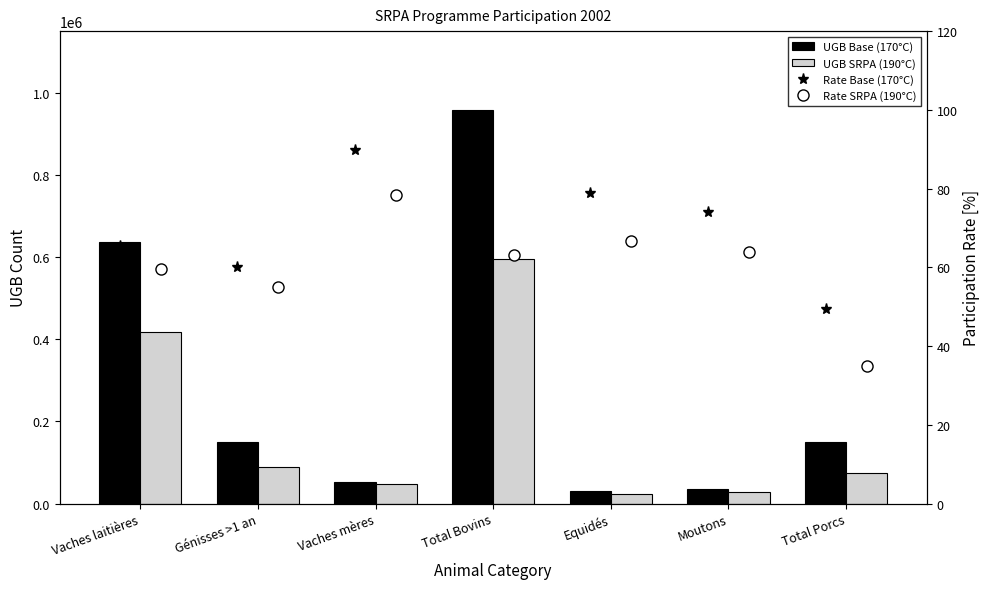

The UGB SRPA (190°C) series shows 47052.9 at Vaches mères. True or false?

True